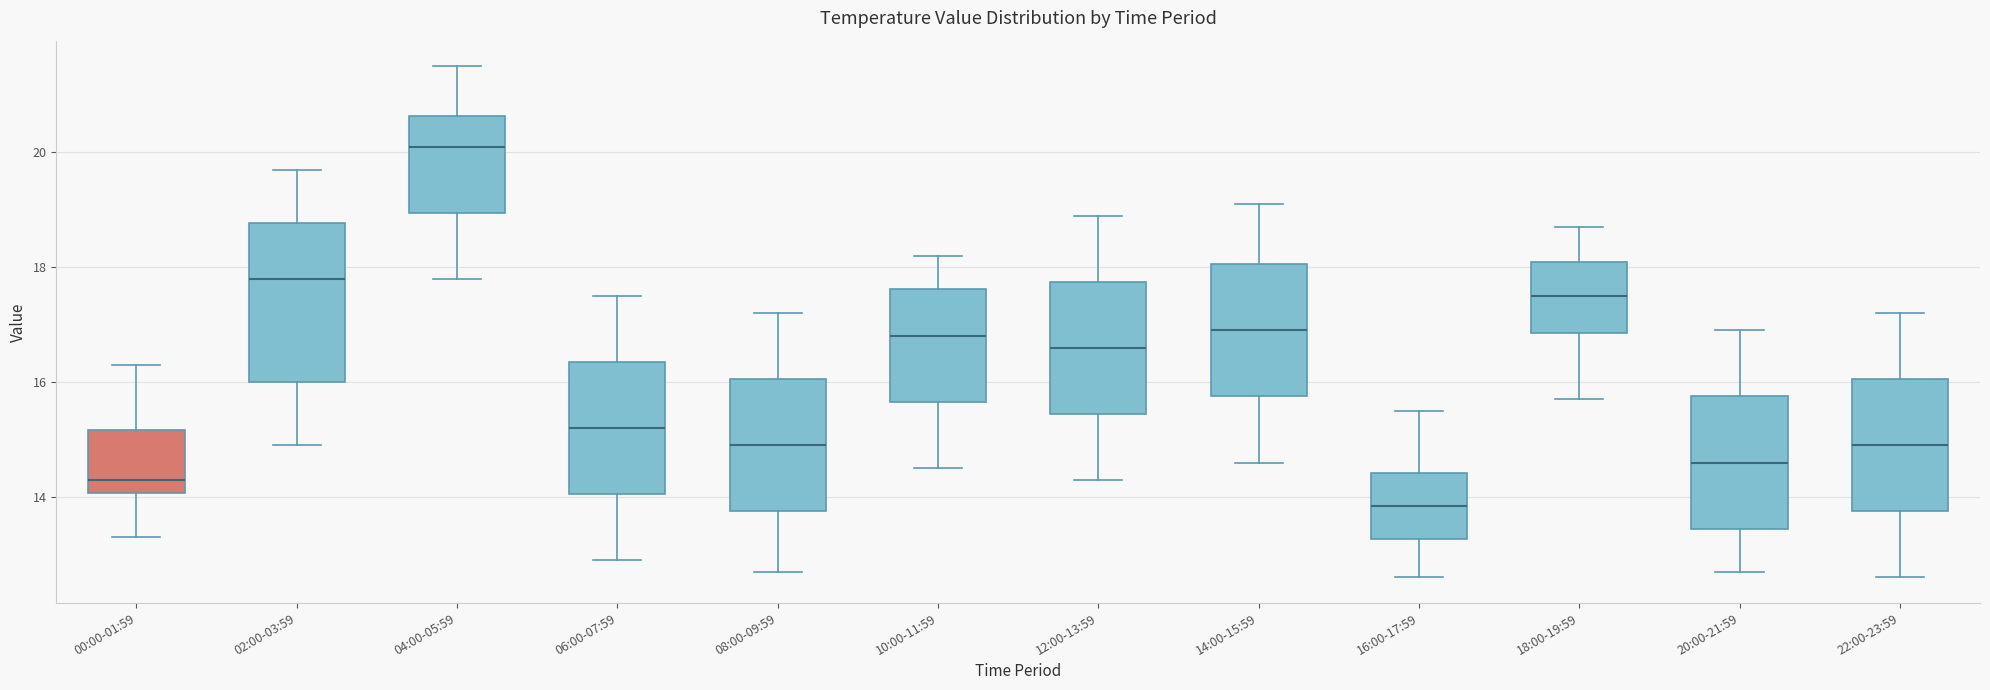

Where does the upper whisker of the box for 08:00-09:59 end on the y-axis? The values are not printed on the chart, so give them approximately, as read against the axis.

17.2